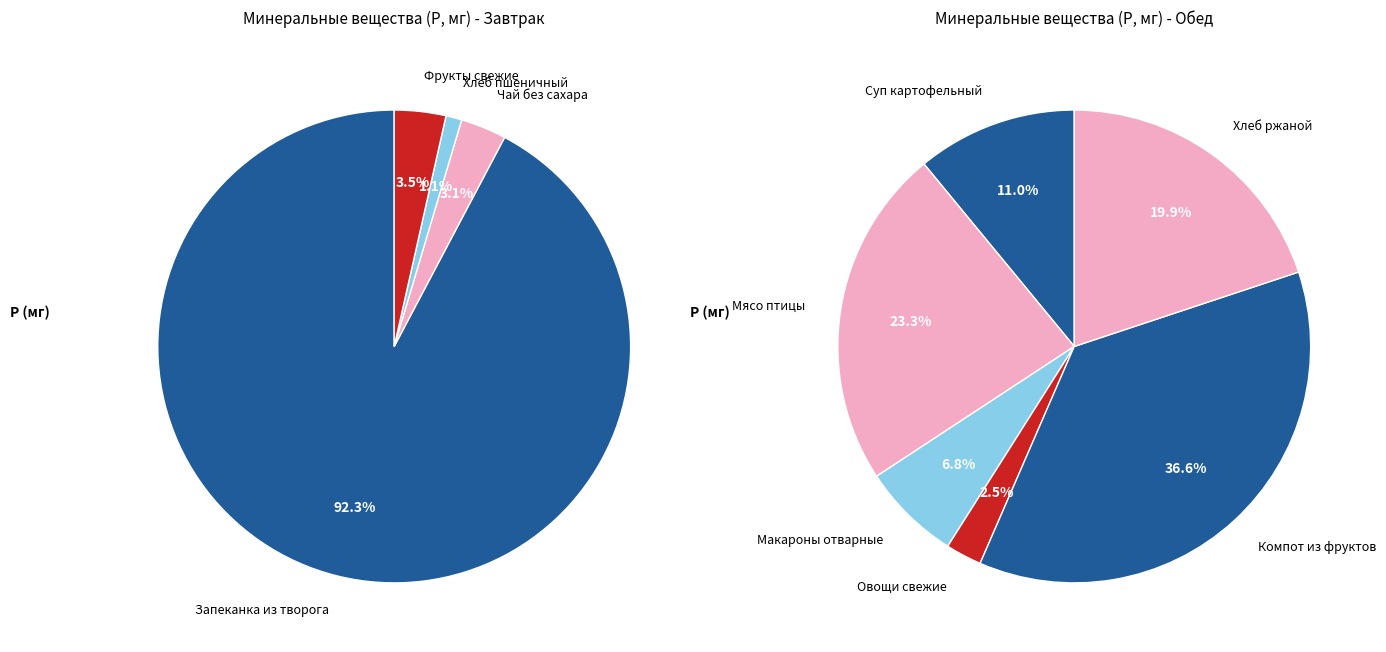

Which has a higher value, Хлеб пшеничный or Хлеб ржаной?

Хлеб ржаной